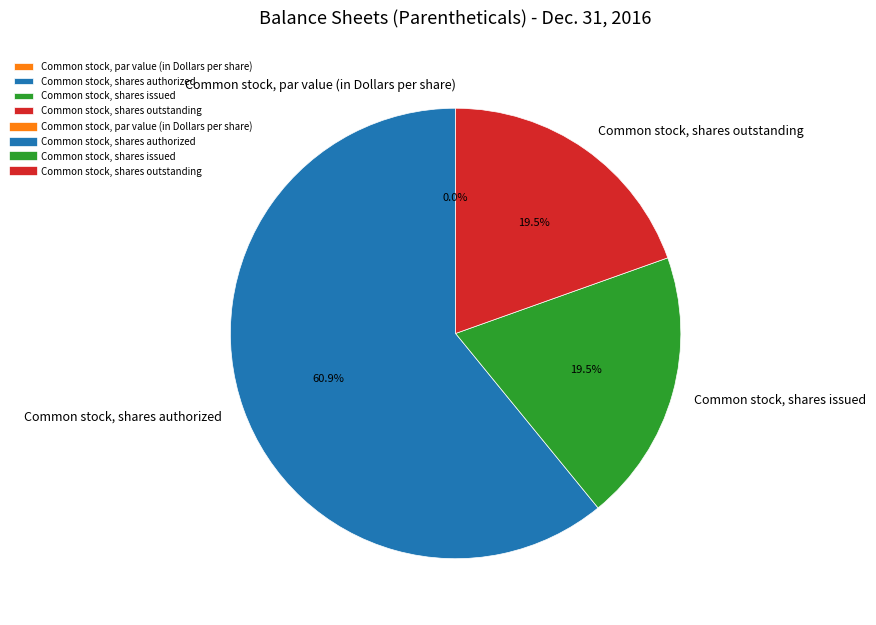

Which category has the biggest portion of the pie?

Common stock, shares authorized